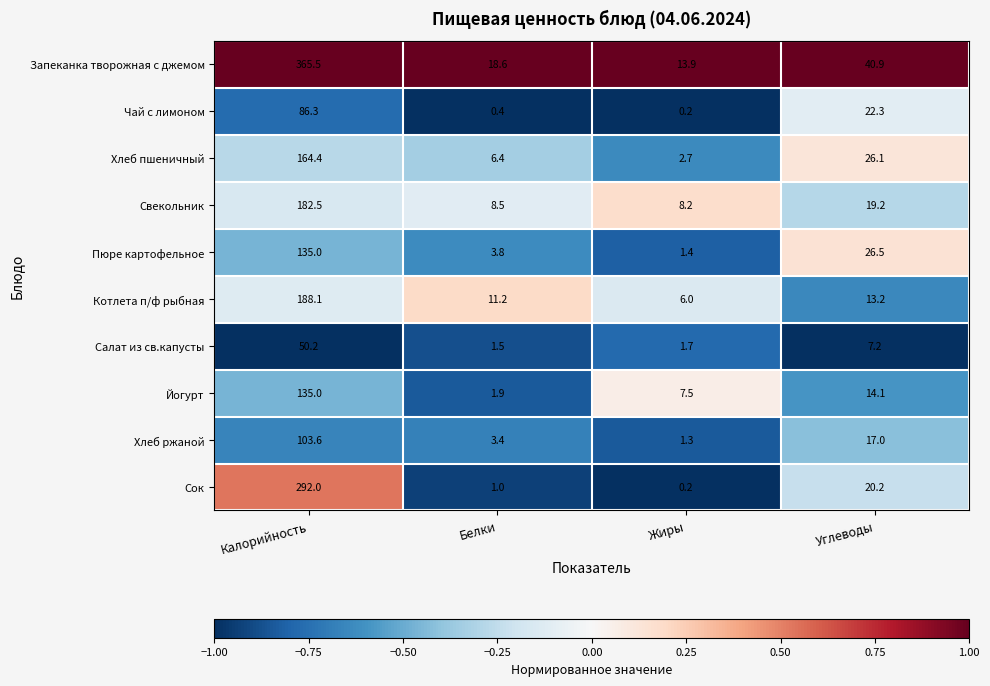

At which label is Запеканка творожная с джемом closest to 189?

Углеводы